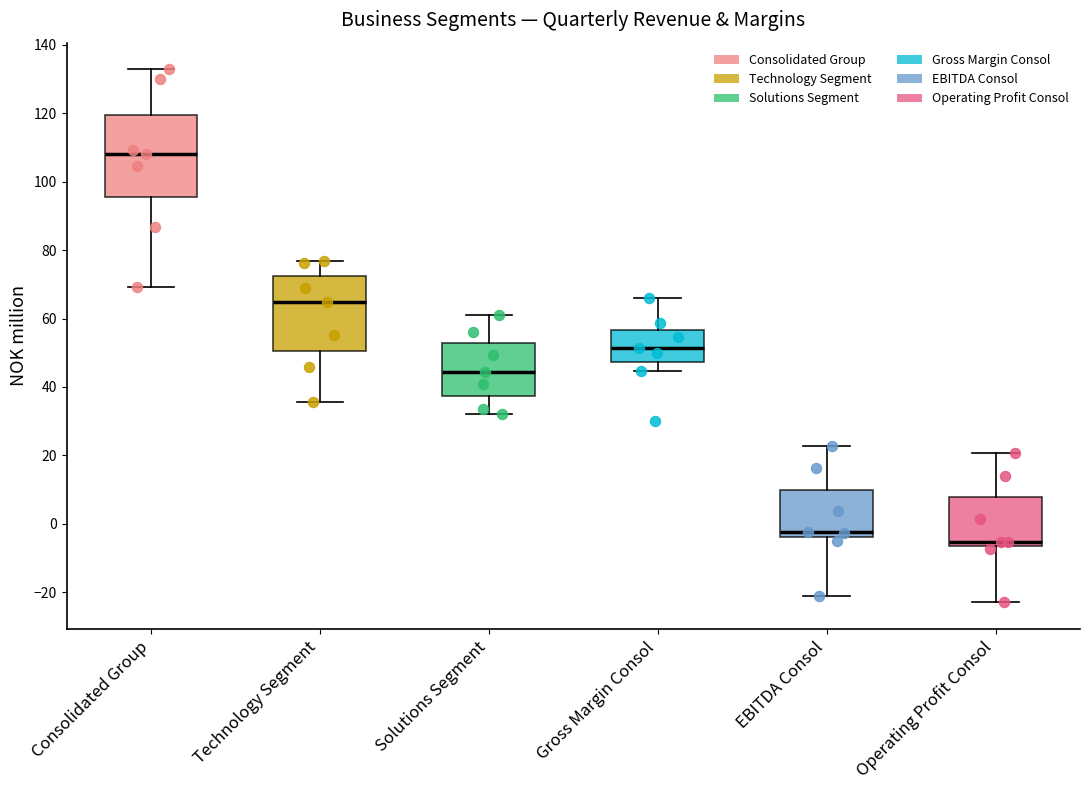

Reading left to right, read every box against the y-axis: the position of its median line, the range the box covers, and the ends of its whiskers. The values are not printed on the chart, so give them approximately, as read against the axis.

Consolidated Group: median 108, box 96 to 120, whiskers 70 to 132
Technology Segment: median 64, box 50 to 72, whiskers 36 to 76
Solutions Segment: median 44, box 38 to 52, whiskers 32 to 62
Gross Margin Consol: median 52, box 48 to 56, whiskers 44 to 66
EBITDA Consol: median -2, box -4 to 10, whiskers -22 to 22
Operating Profit Consol: median -6 (just above the box's lower edge), box -6 to 8, whiskers -22 to 20